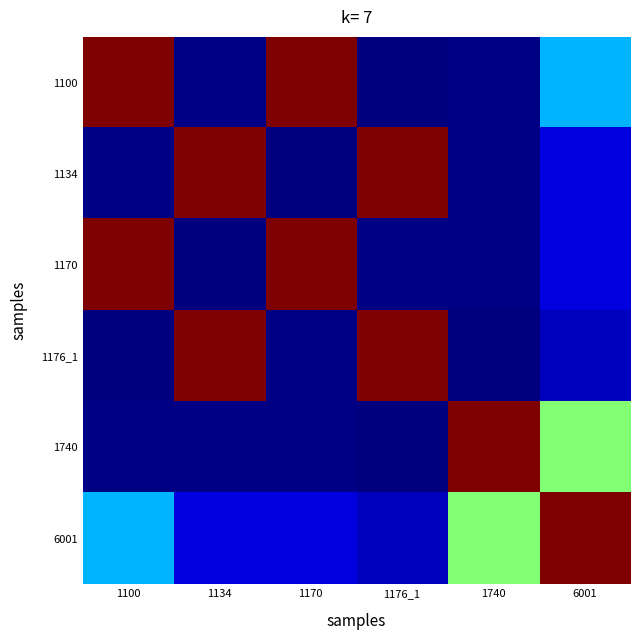

Rank the series at 1740 from highest to lowest value.

1740, 6001, 1100, 1134, 1170, 1176_1